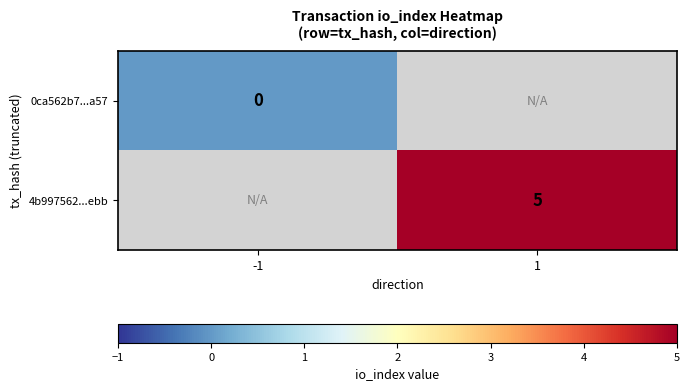

Is the value of 4b997562...ebb at 1 greater than the value of 0ca562b7...a57 at -1?

Yes